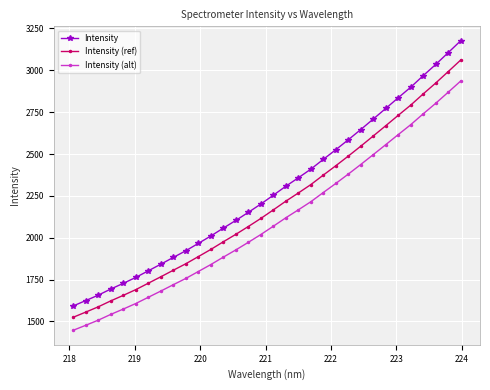

True or false: Intensity (alt) and Intensity cross at least once.

False